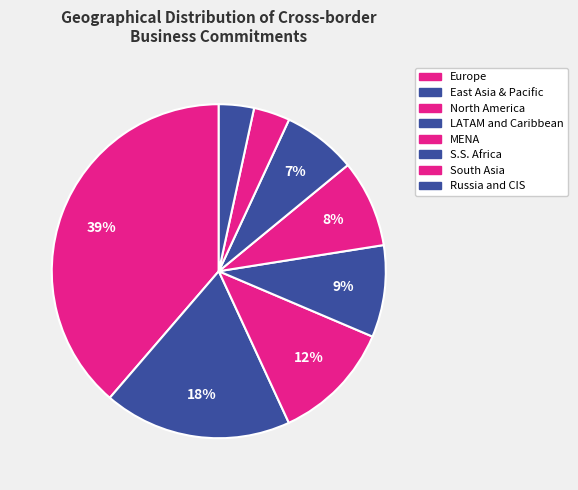

What percentage is the LATAM and Caribbean slice, to the nearest percent?

9%